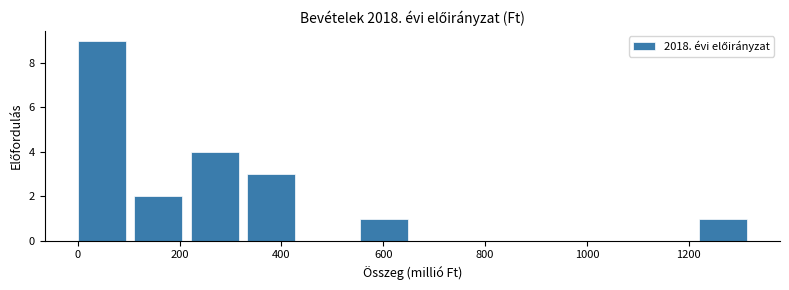

Over which range of the x-axis is the bar tallest?

0 to 120